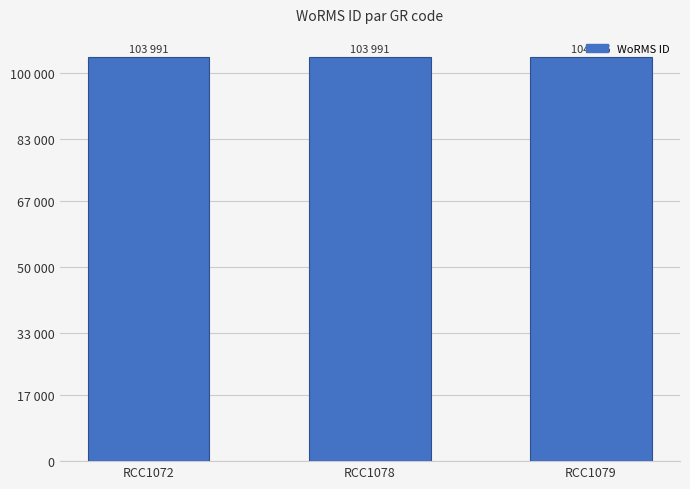

Are the bars grouped side by side (vs. stacked)?

No